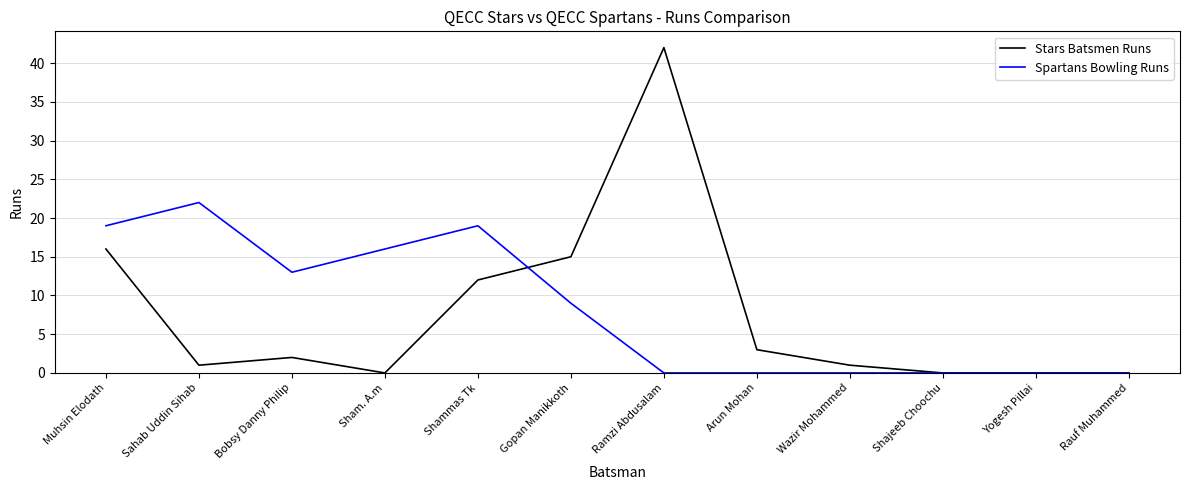

What is the difference between the second highest and minimum values in the Stars Batsmen Runs series?

16